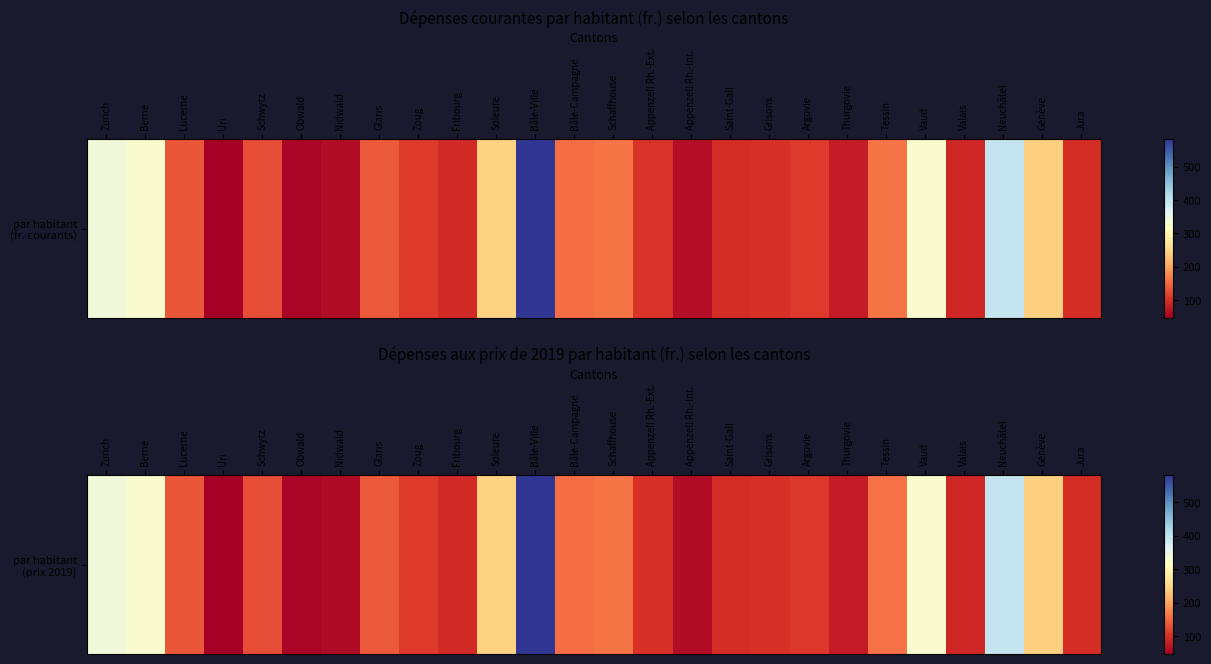

At which label is the value closest to 313?

Berne